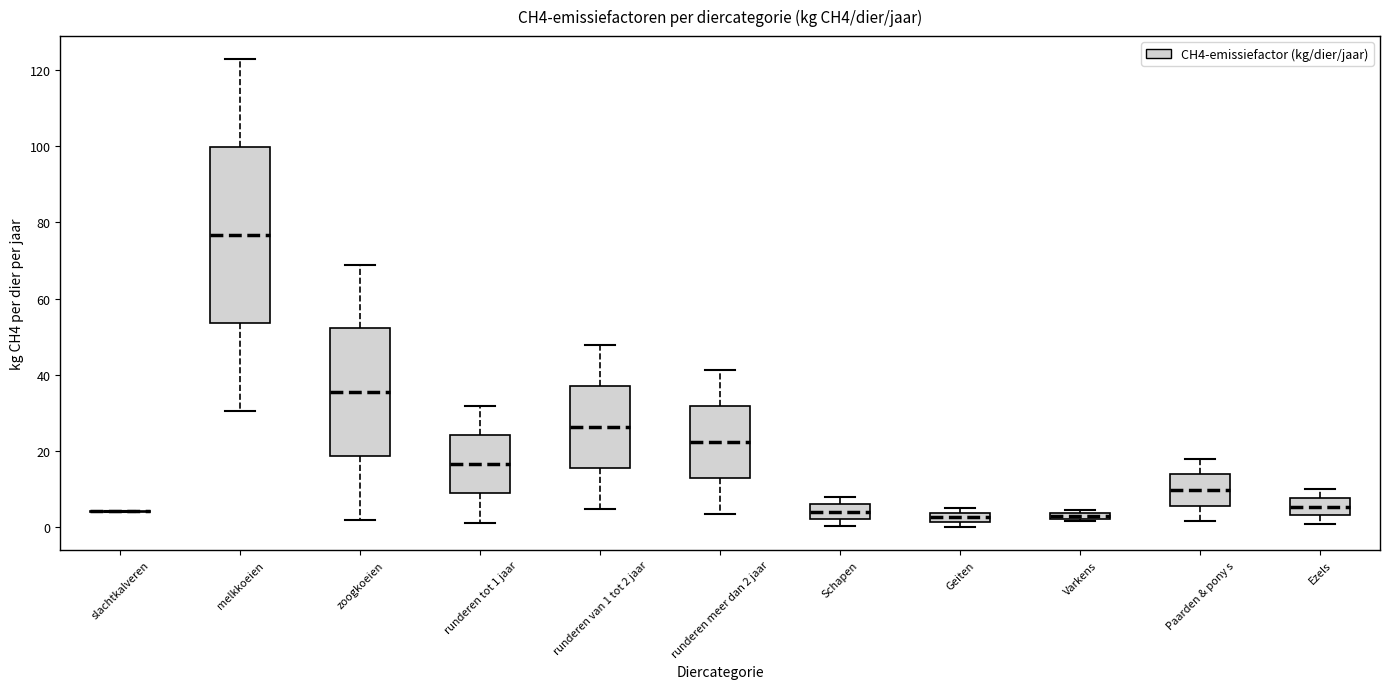

Which box is the tallest, from its lower edge to its upper edge?

melkkoeien